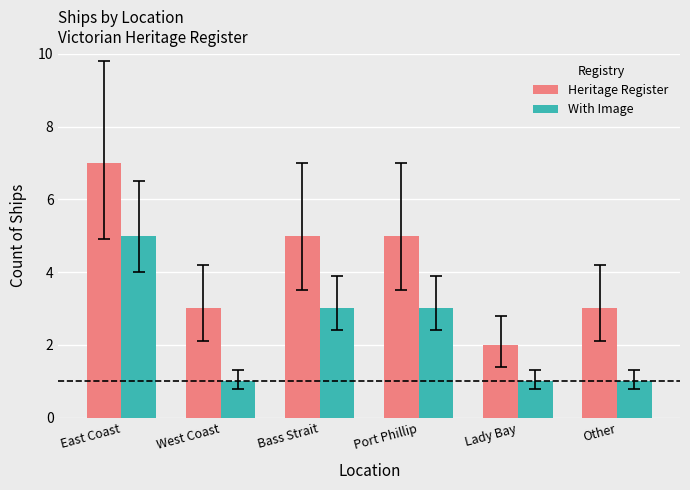

Which category has the highest value in the Heritage Register series?

East Coast